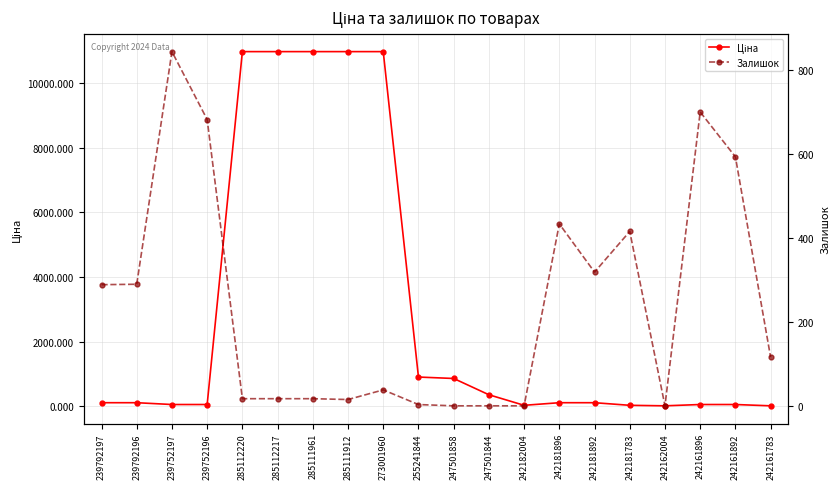

What is the difference between the maximum and minimum values in the Залишок series?

845.0